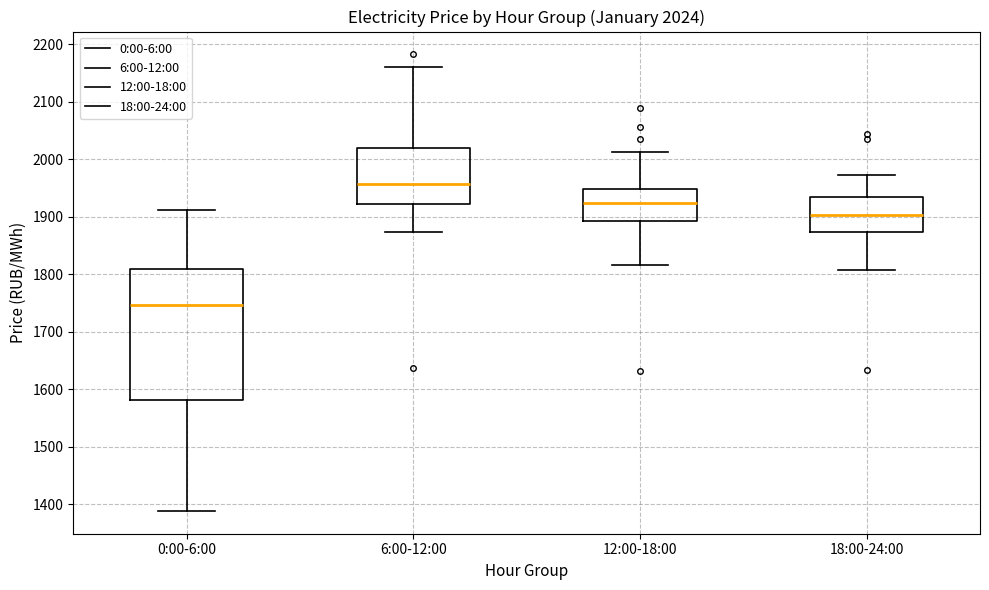

Which box has the highest median line?

6:00-12:00